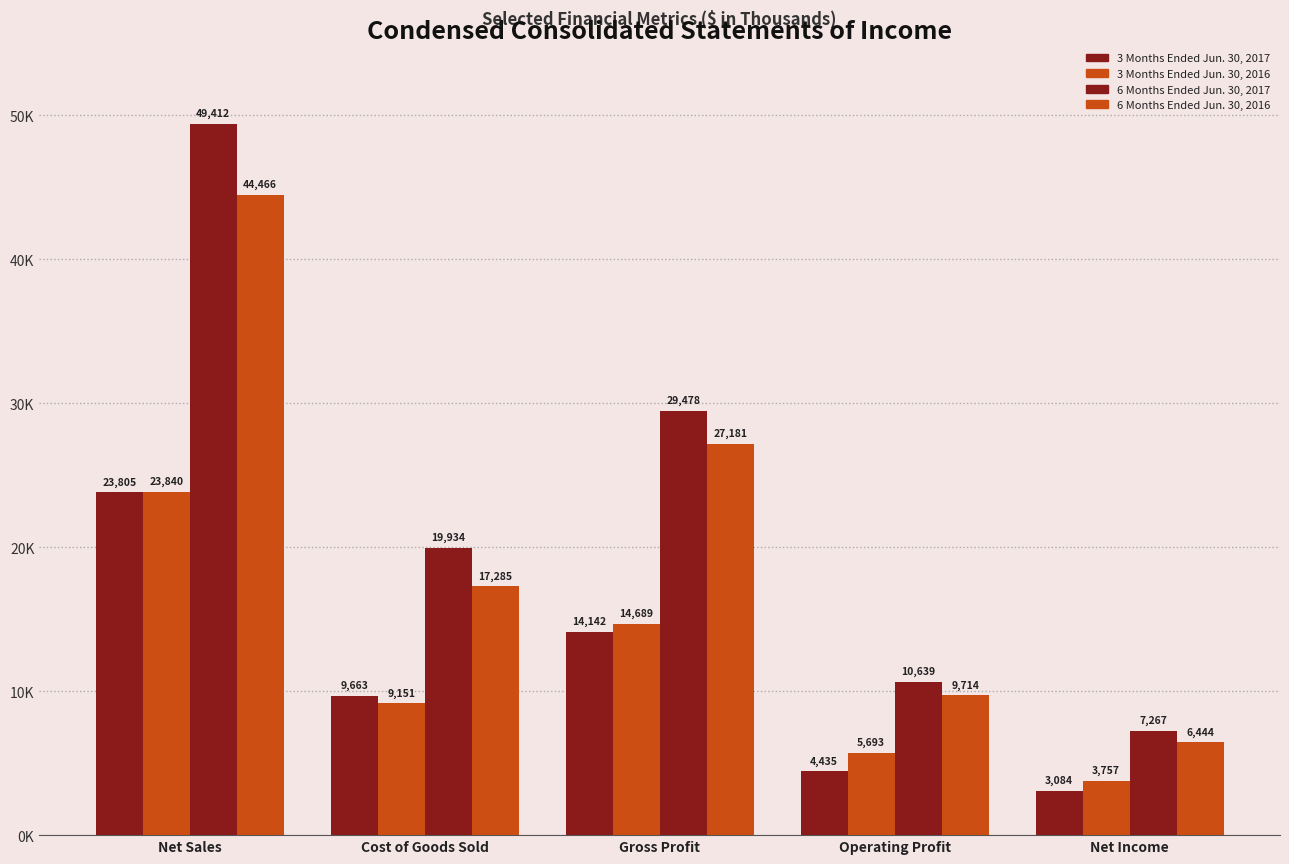

The 3 Months Ended Jun. 30, 2016 series shows 3757 at Net Income. True or false?

True